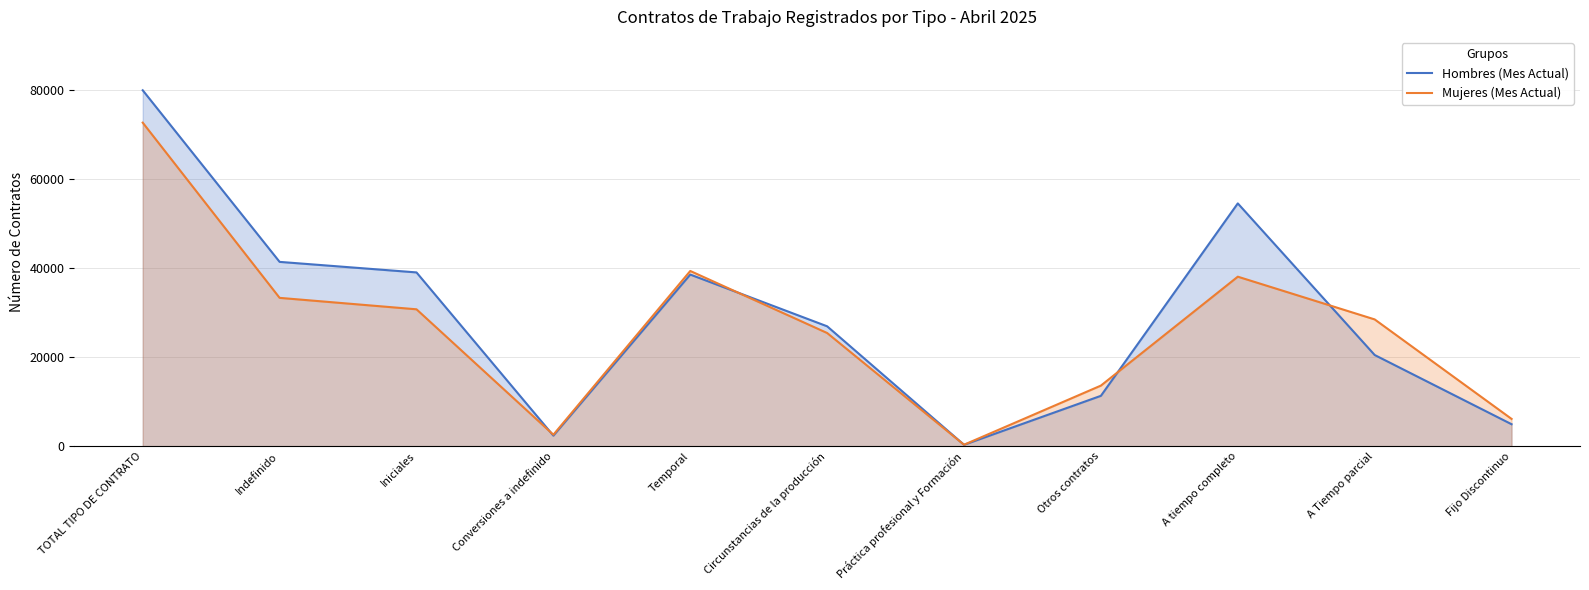

What is the label of the 9th point from the left?

A tiempo completo